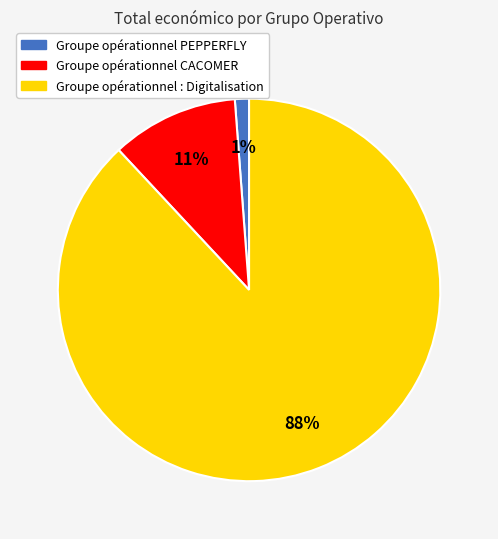

How many slices are in this pie chart?

3